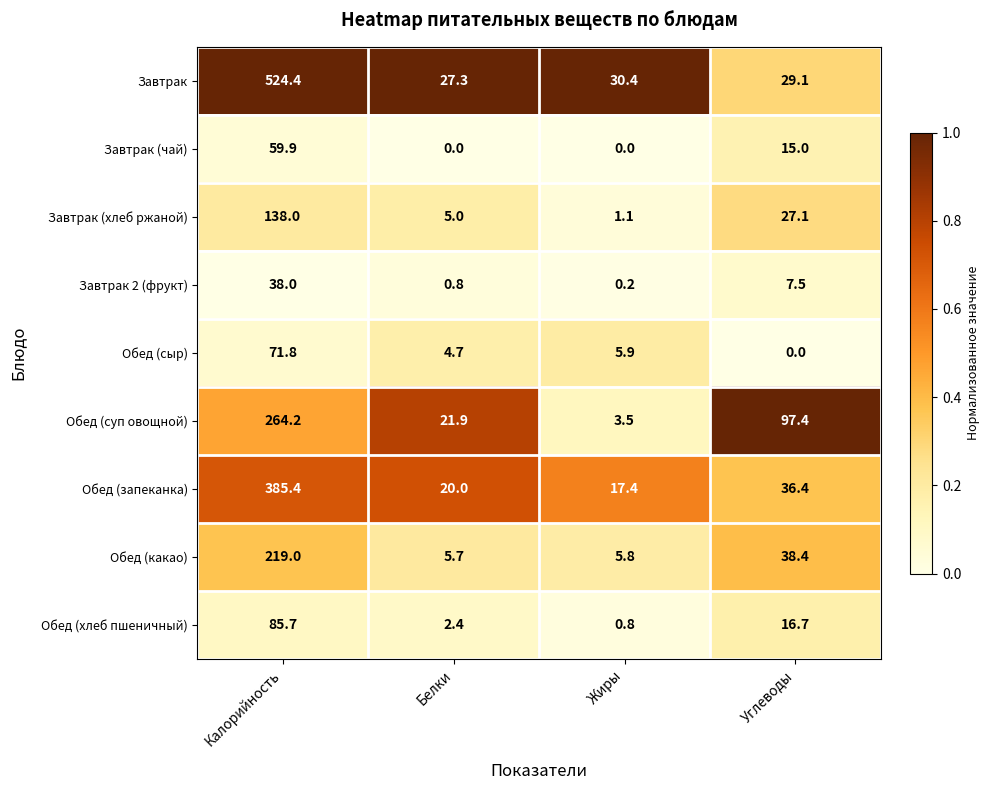

Between Калорийность and Жиры, which series saw the biggest shift?

Завтрак